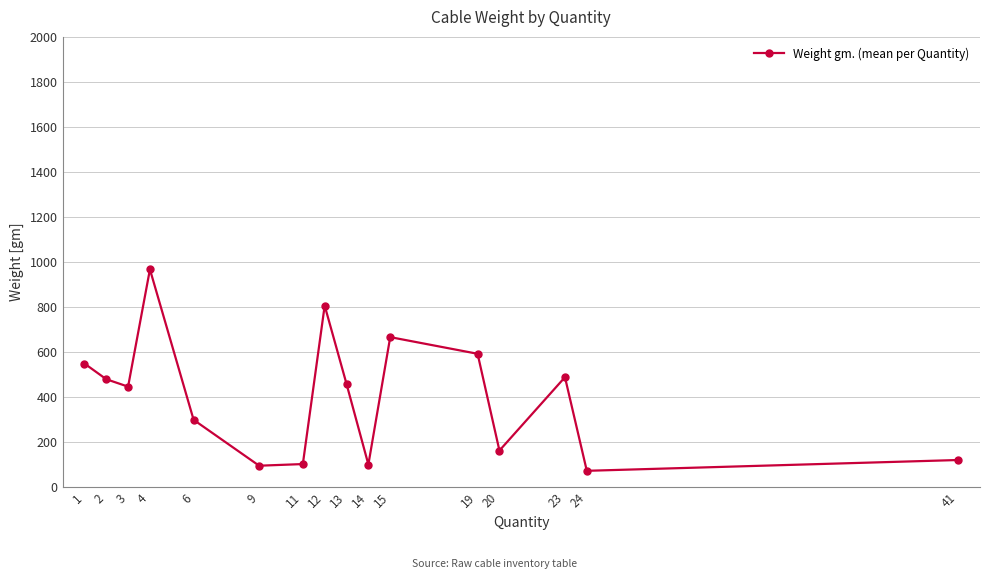

True or false: there are more than 2 points higher than both neighbors.

True